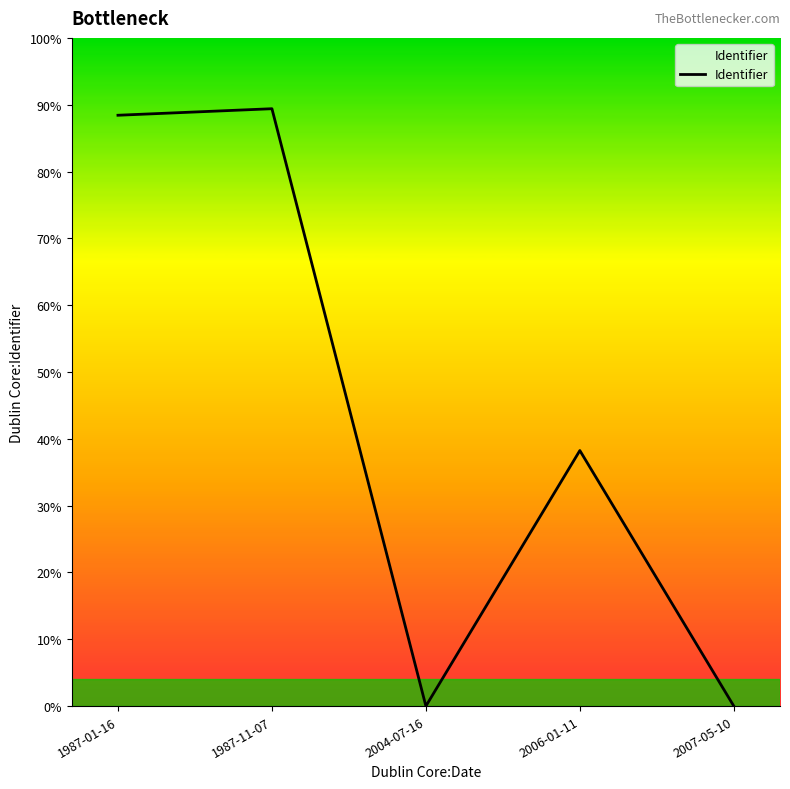

List the labels in order of value, largest first.

1987-11-07, 1987-01-16, 2006-01-11, 2004-07-16, 2007-05-10